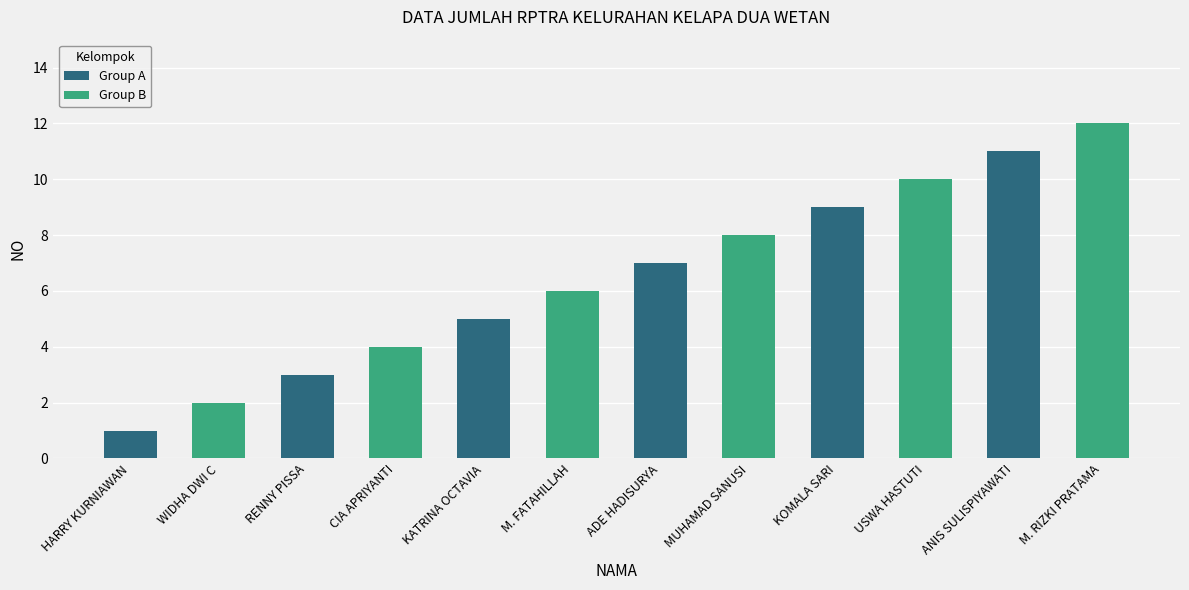

Are the bars horizontal?

No